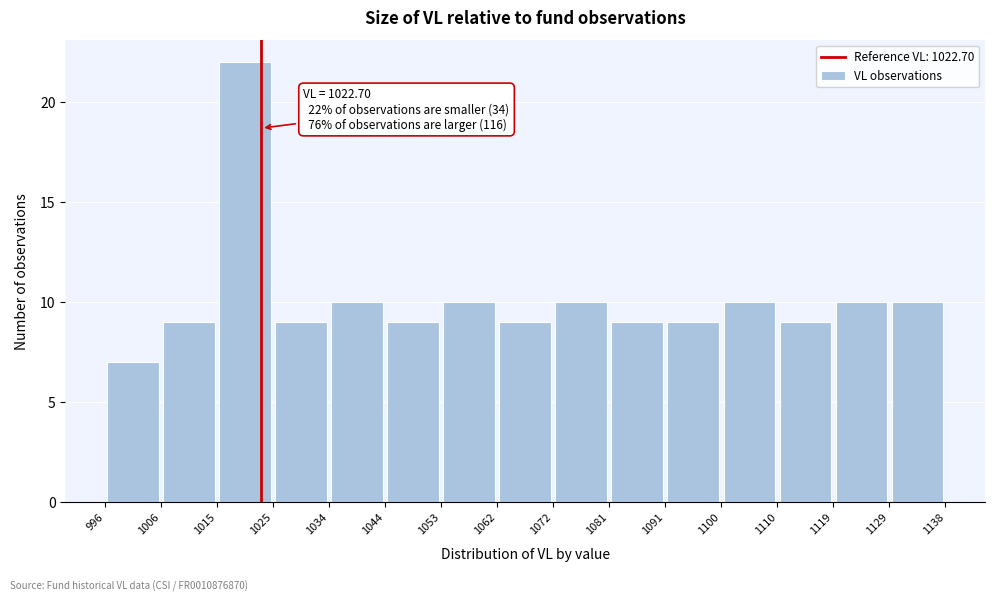

Over which range of the x-axis is the bar tallest?

1015 to 1025